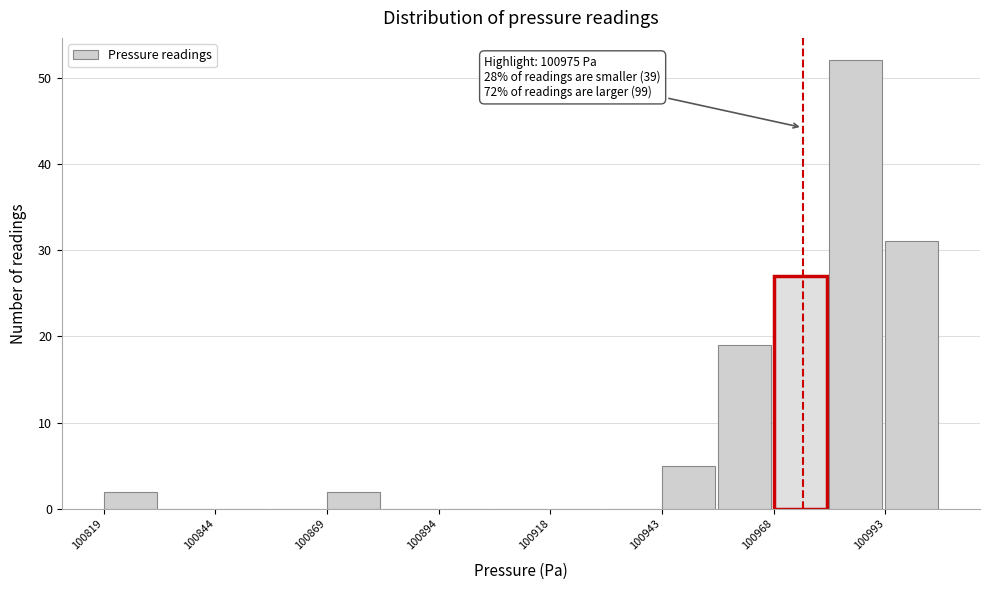

Read against the x-axis, roughly where is the centre of the tallest bar?

100985